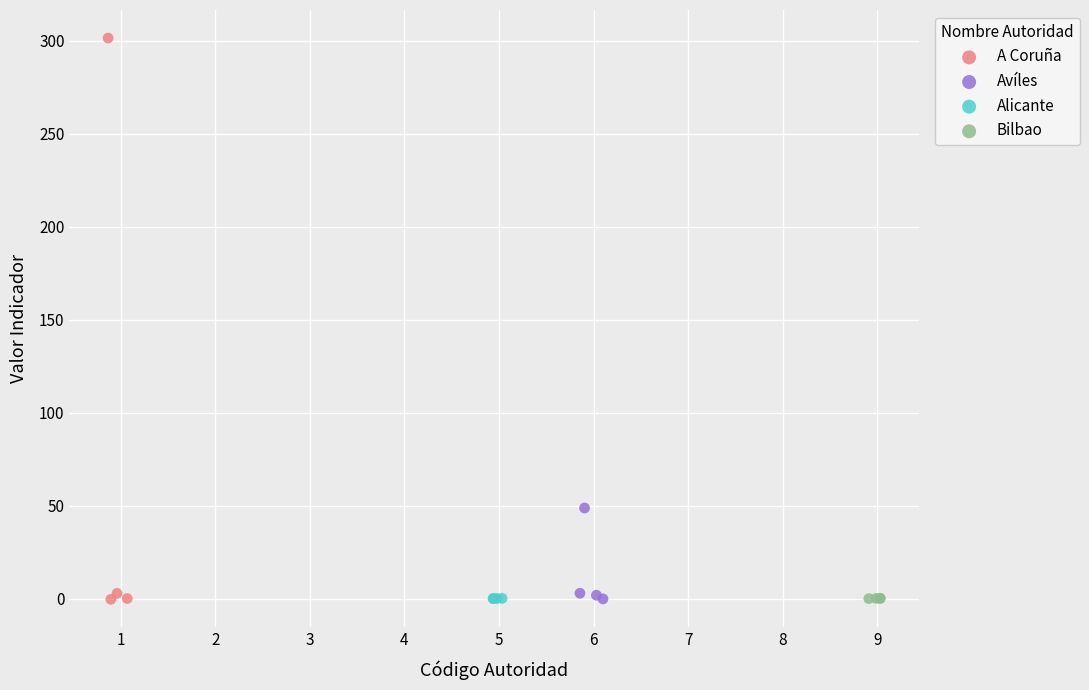

Which series has the widest spread of Y values?

A Coruña